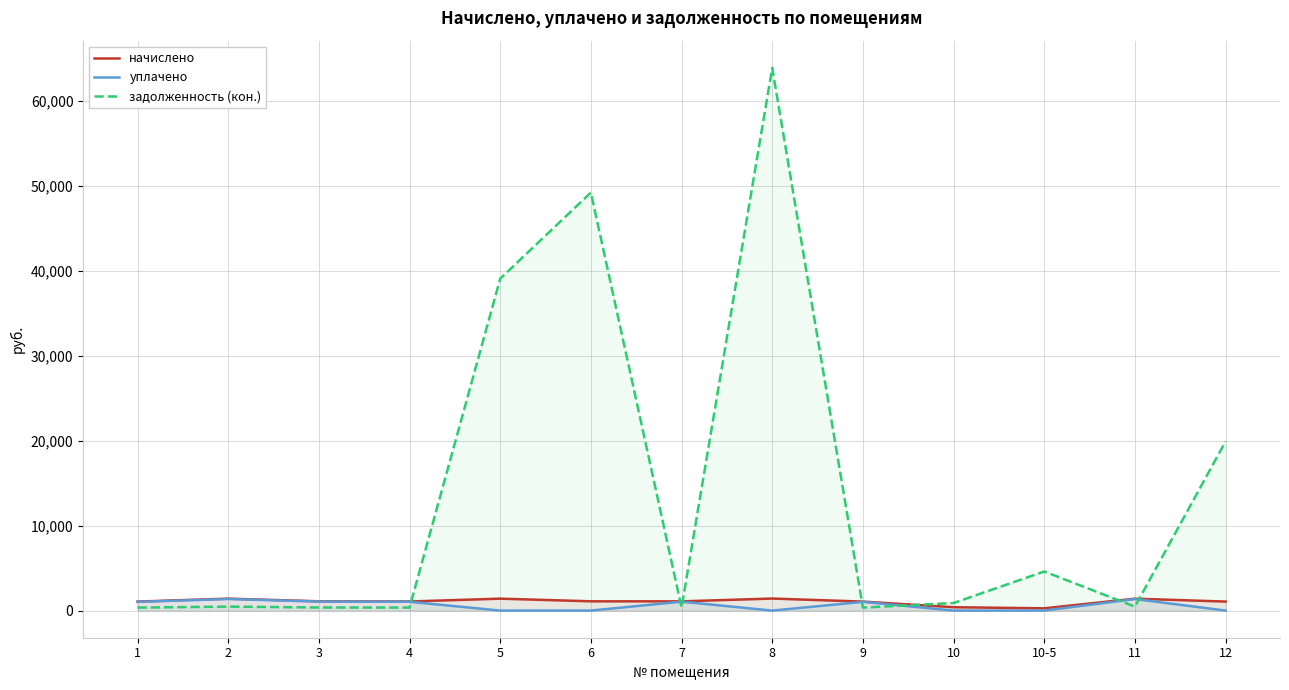

Read the задолженность (кон.) value at 1.

352.8